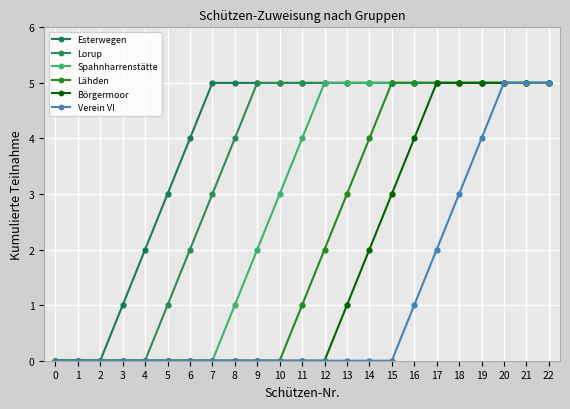

Does the chart have visible grid lines?

Yes